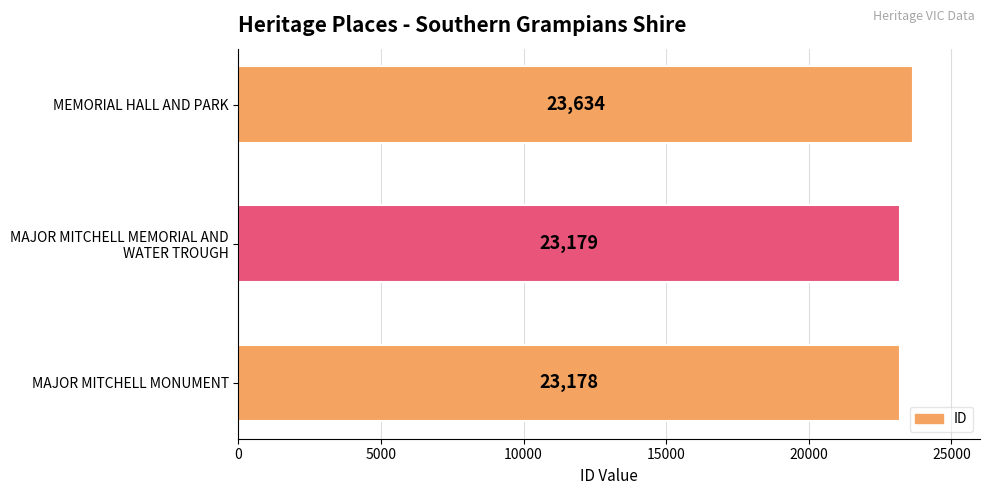

Approximately how many times larger is the value at MAJOR MITCHELL MONUMENT compared to MEMORIAL HALL AND PARK?

1.0